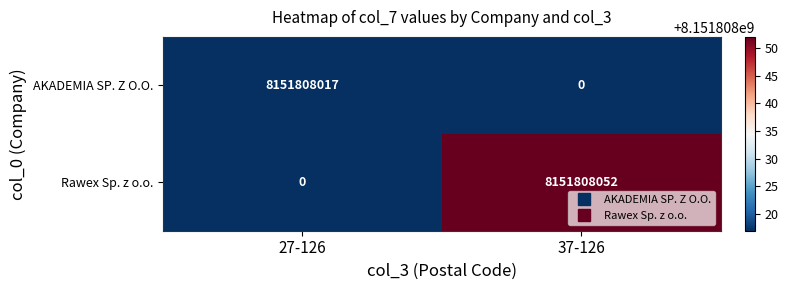

List the series in order of their peak value, lowest first.

AKADEMIA SP. Z O.O., Rawex Sp. z o.o.